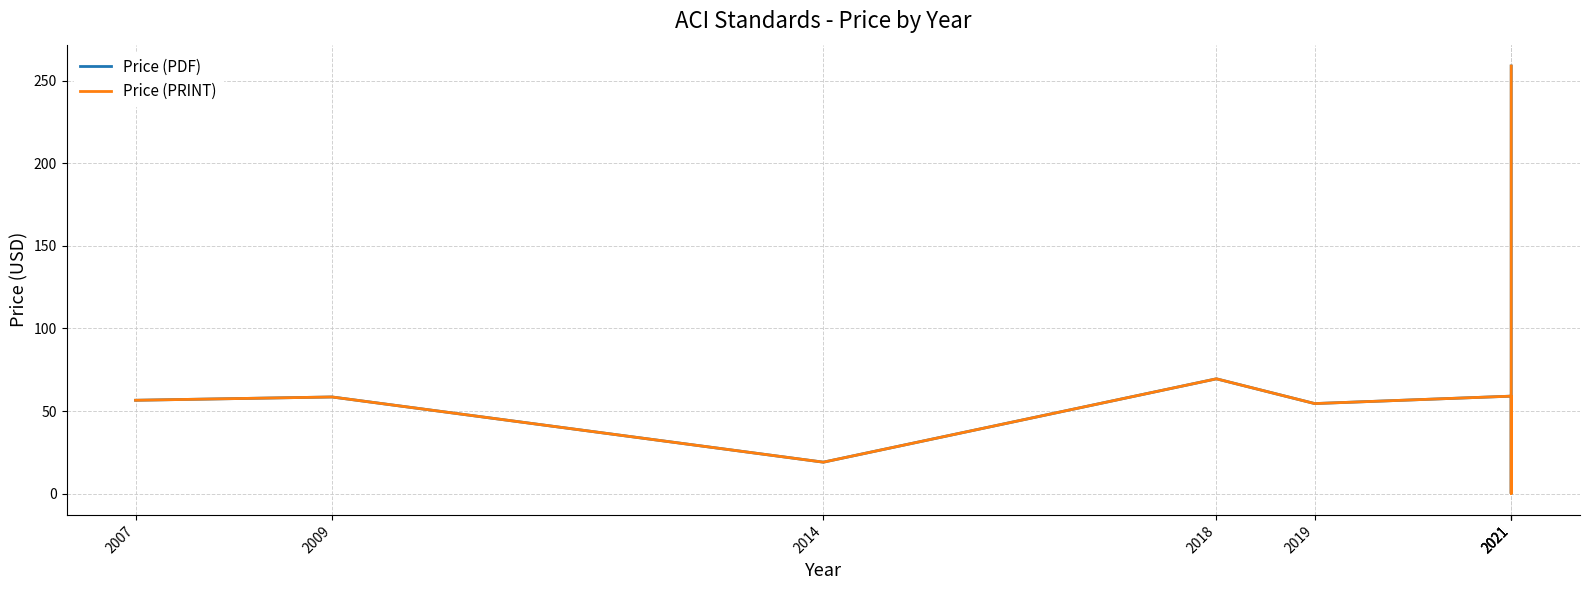

How many interior local valleys does the Price (PDF) series have?

3